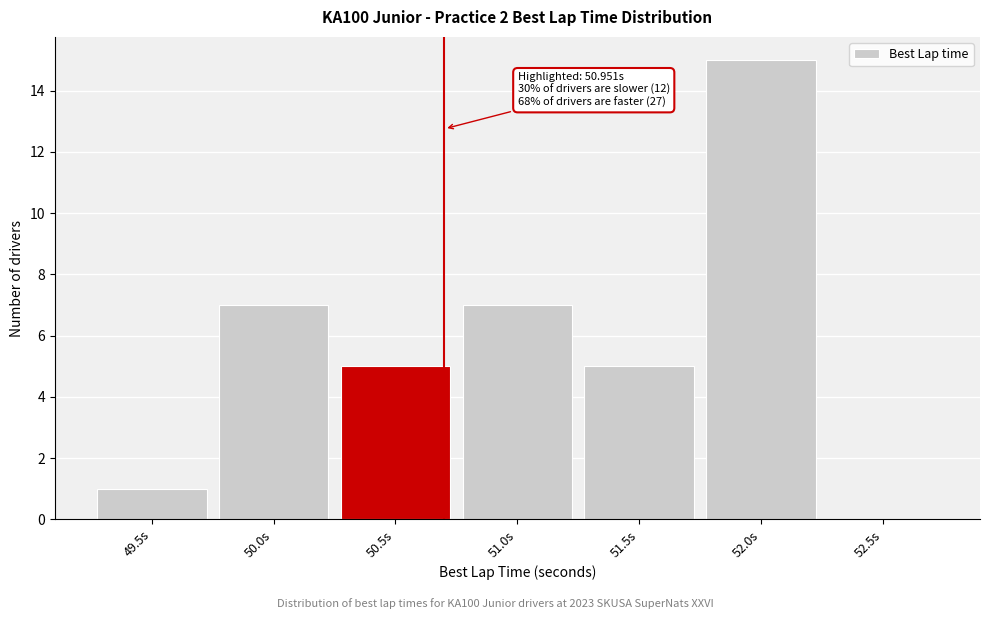

Reading right to left, list all the values displayed in this chart.

52.5s=0	52.0s=15	51.5s=5	51.0s=7	50.5s=5	50.0s=7	49.5s=1